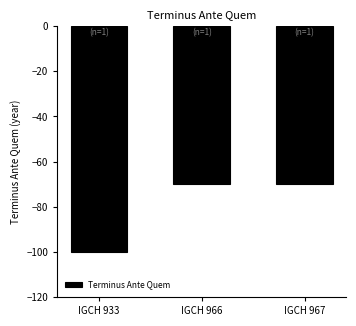

Does the chart contain stacked bars?

No